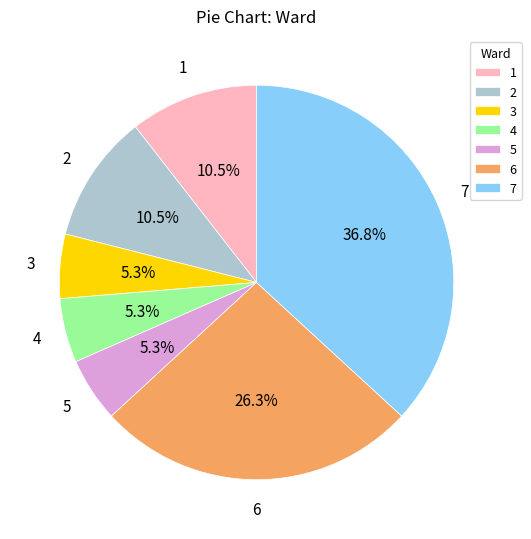

What percentage is the 4 slice, to the nearest percent?

5%